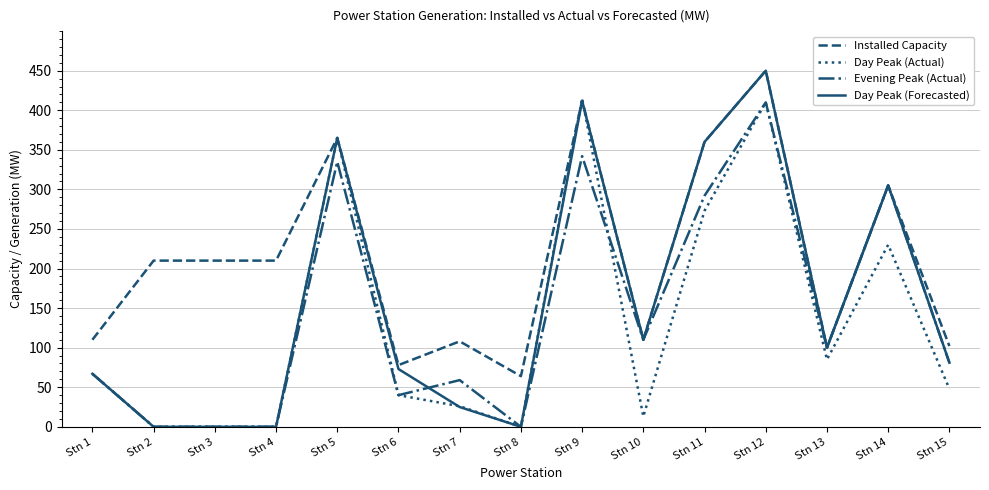

What value does the Installed Capacity series have at Stn 9, to the nearest 50?

400